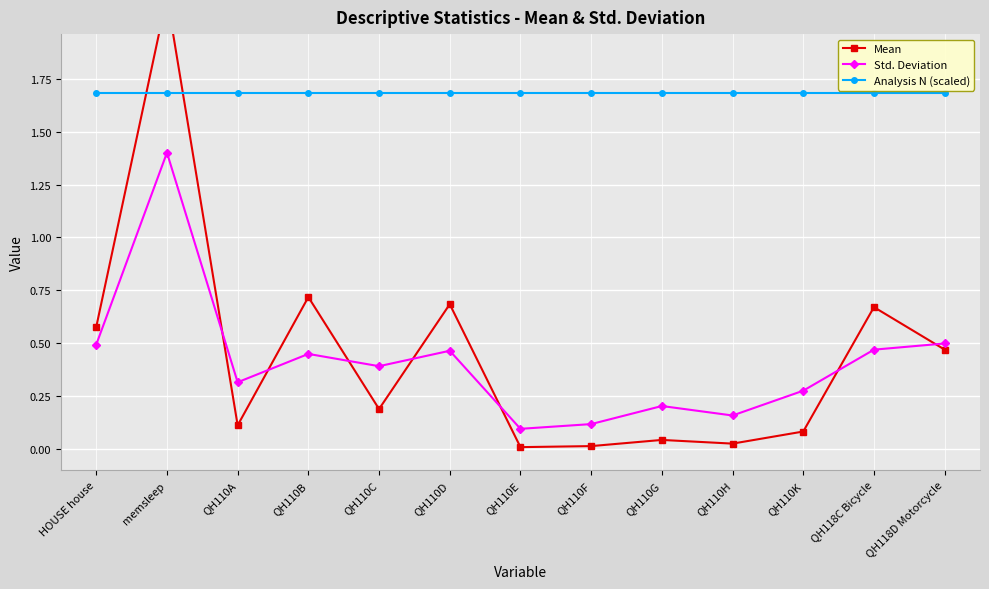

Which series ends up on top after the final intersection of Std. Deviation and Mean?

Std. Deviation